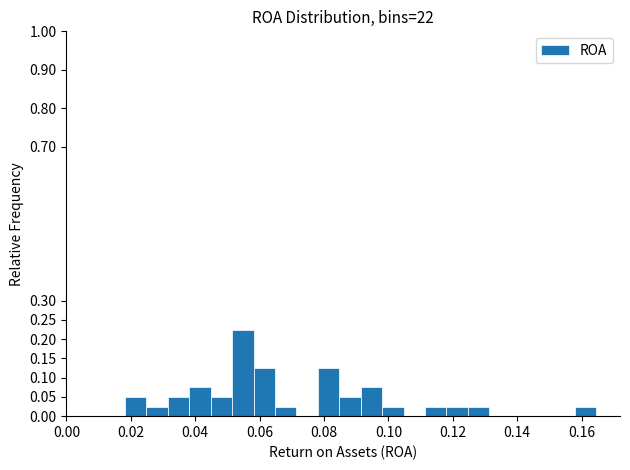

Around what value on the x-axis is the tallest bar? Give the approximate position of its centre, as read against the axis.

0.054